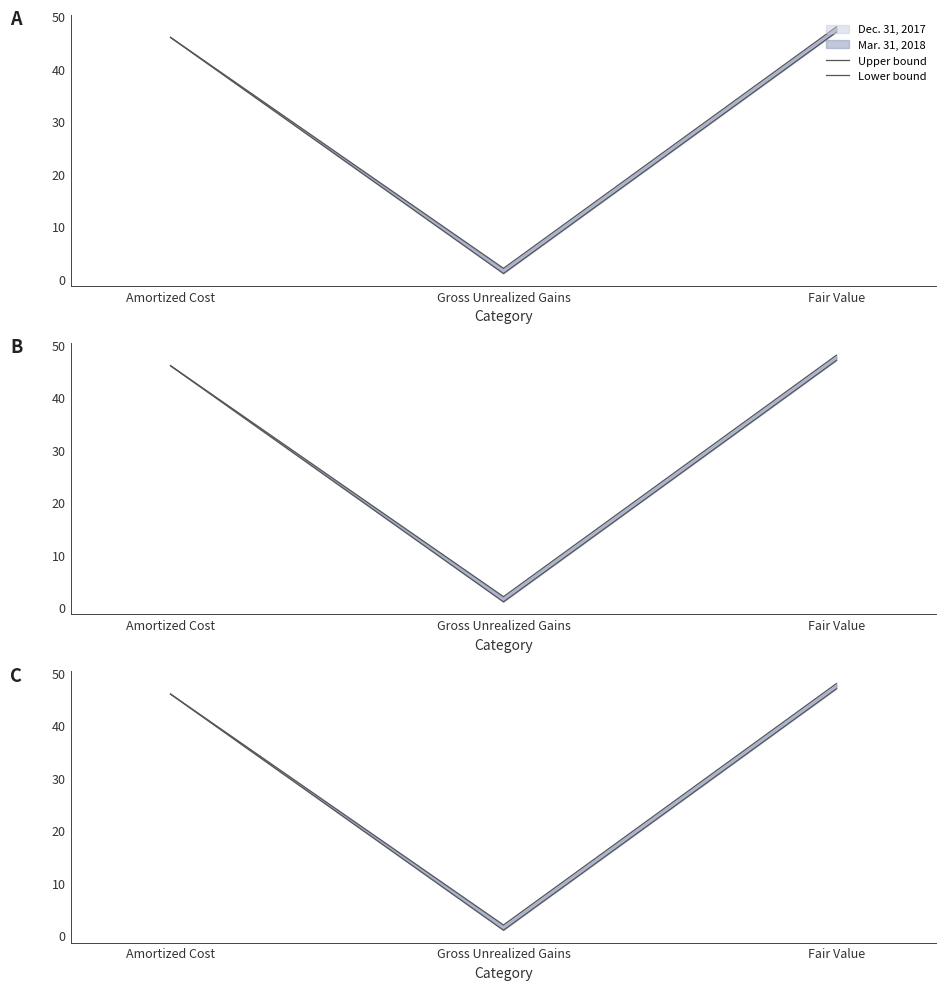

Is this an area chart (filled region under the line)?

No